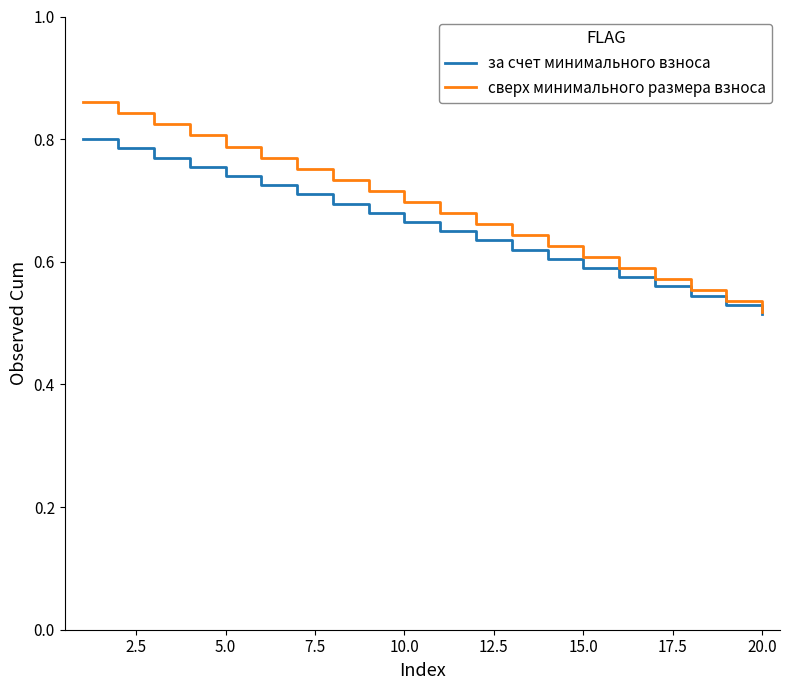

What are all the series names shown in the legend?

за счет минимального взноса, сверх минимального размера взноса